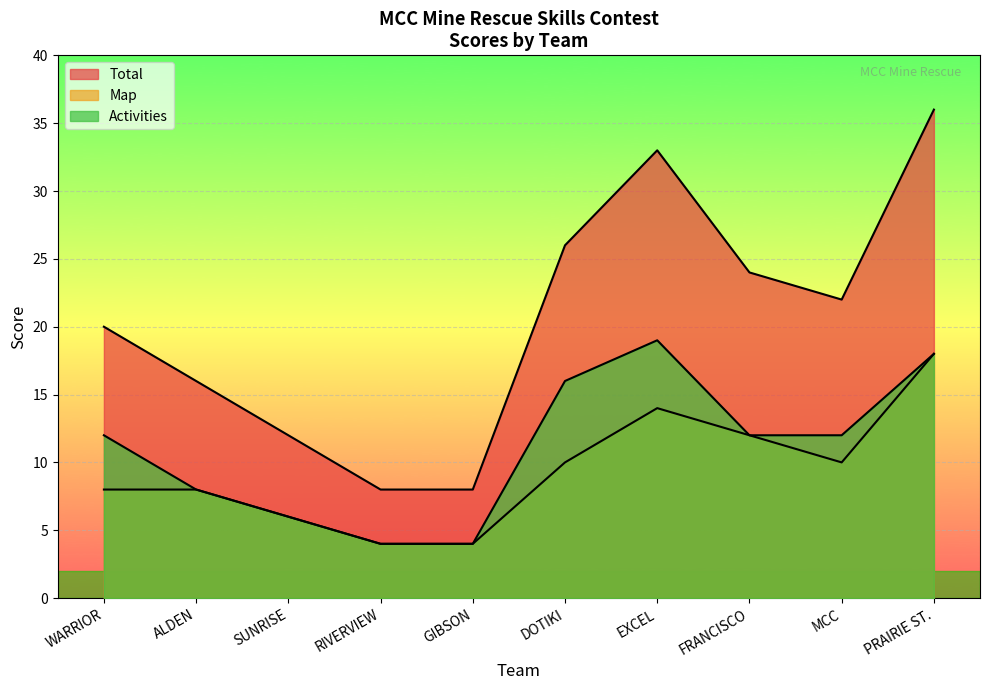

Is the value of Map at FRANCISCO greater than the value of Total at SUNRISE?

No